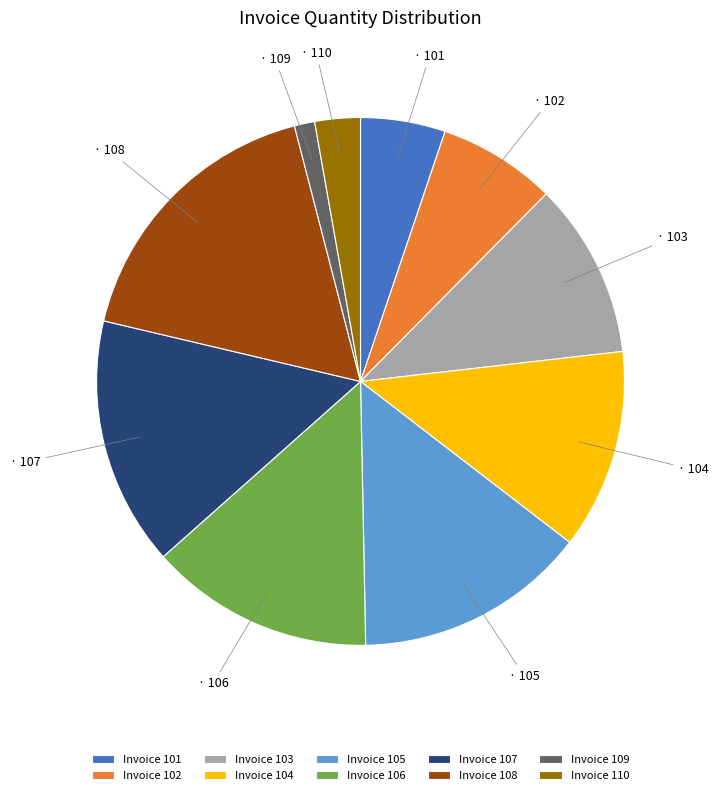

Does any single category account for the majority?

No